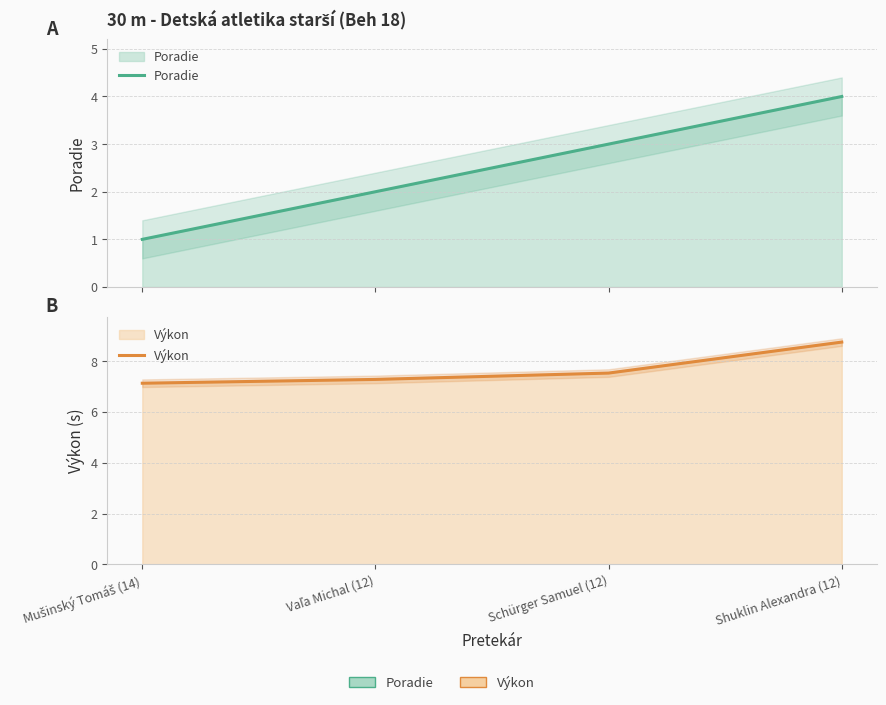

Rank the categories by Poradie value from lowest to highest.

Mušinský Tomáš (14), Vaľa Michal (12), Schürger Samuel (12), Shuklin Alexandra (12)